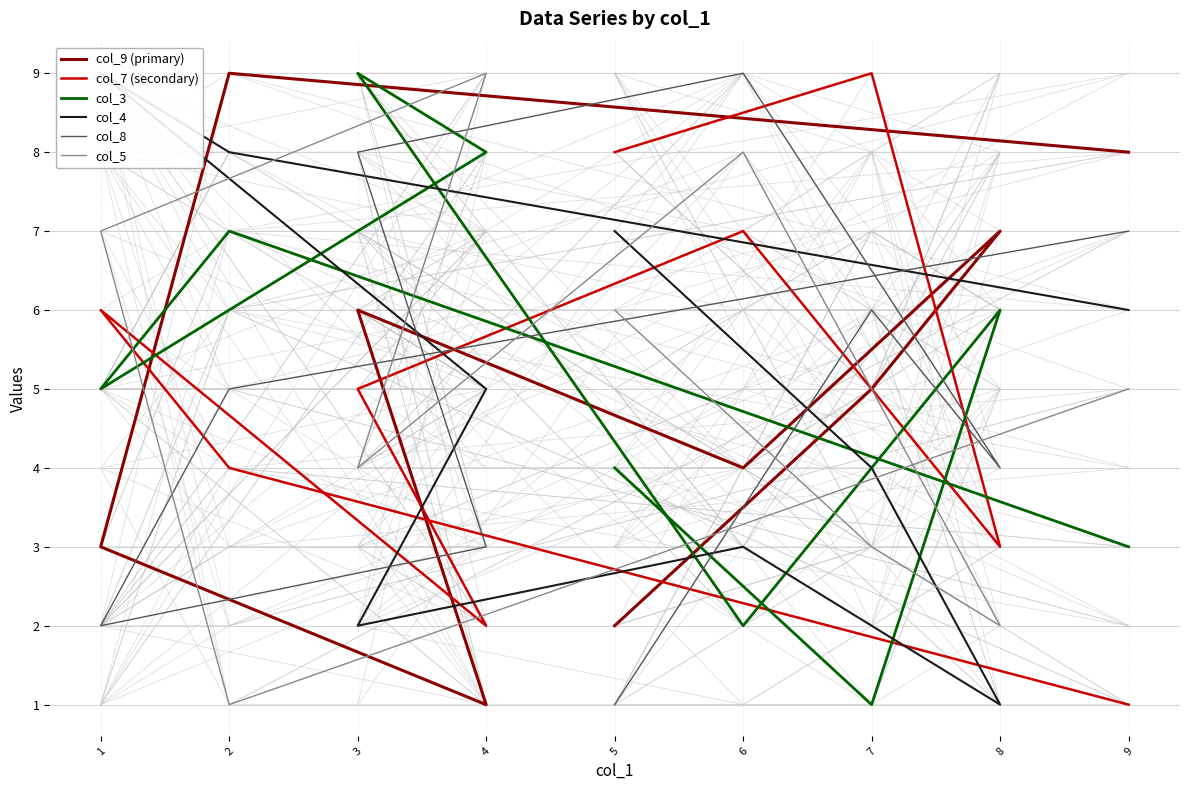

What is the total value across all series at 5?

28